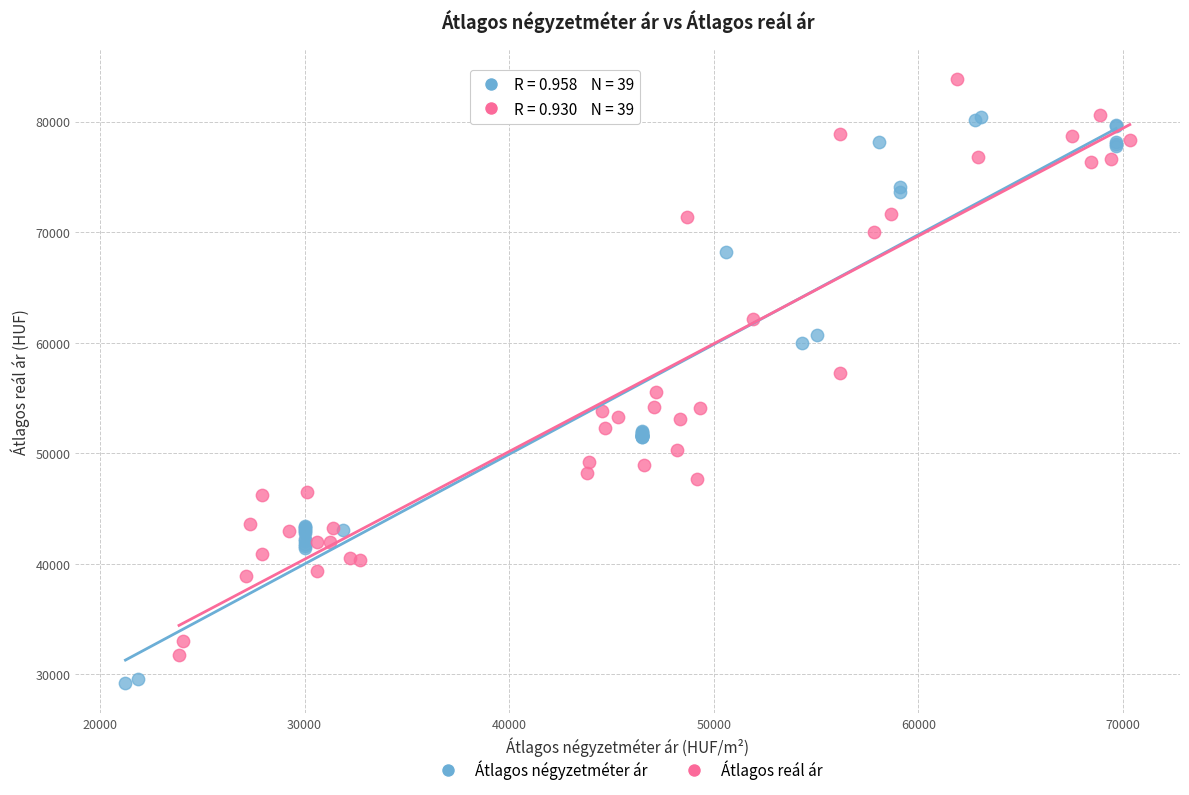

Which series contains the highest Y value?

Átlagos reál ár